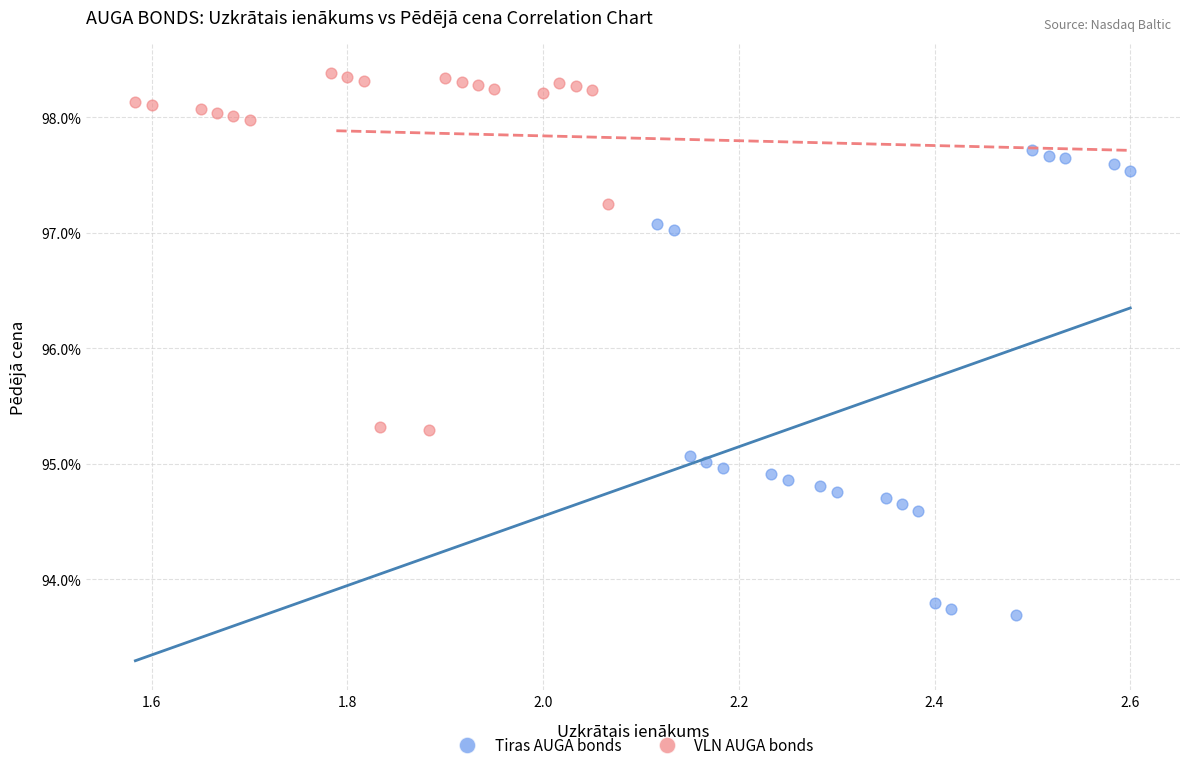

Which series has the widest spread of Y values?

Tiras AUGA bonds